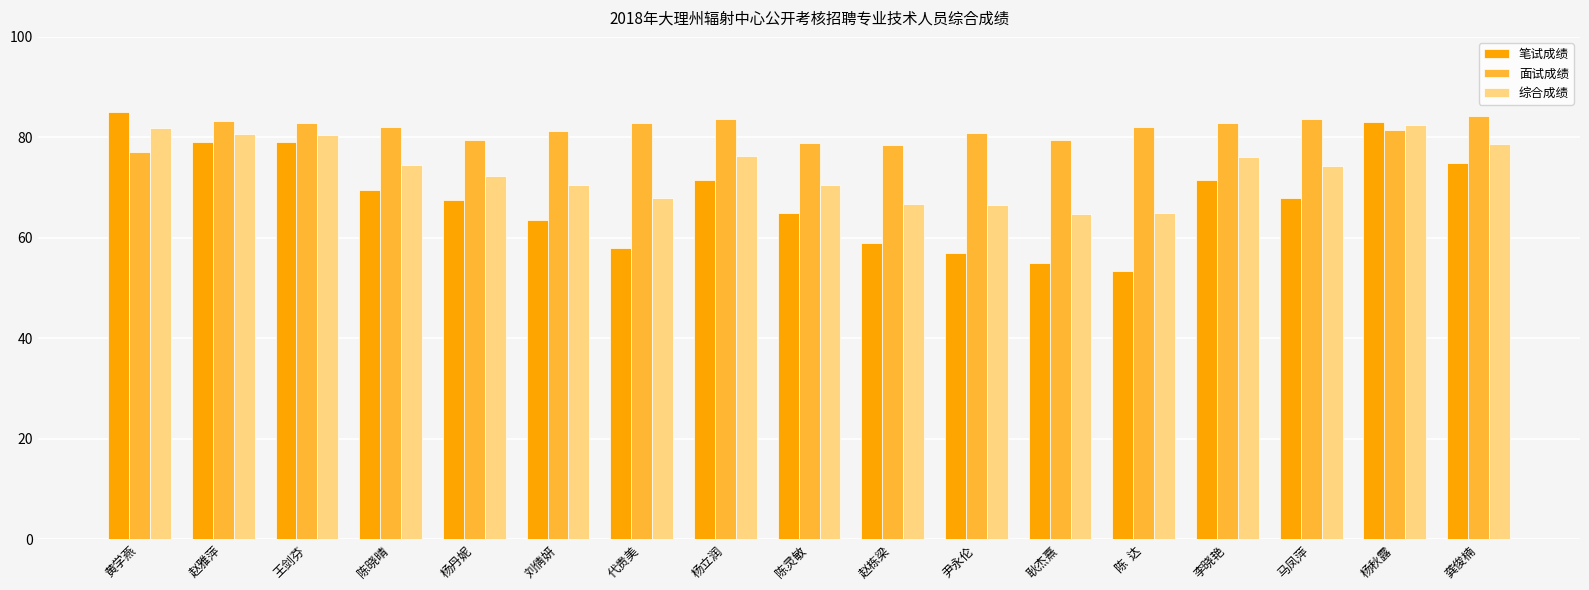

Is the value of 综合成绩 at 耿杰熹 greater than the value of 面试成绩 at 黄学燕?

No